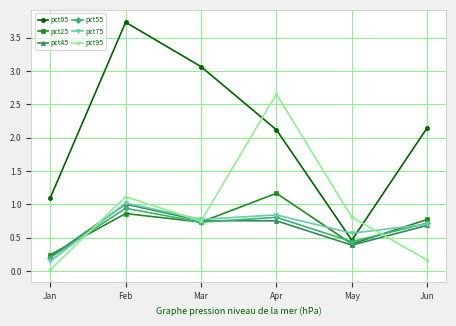

What is the value of the pct75 point at the 2nd from the left?

1.0